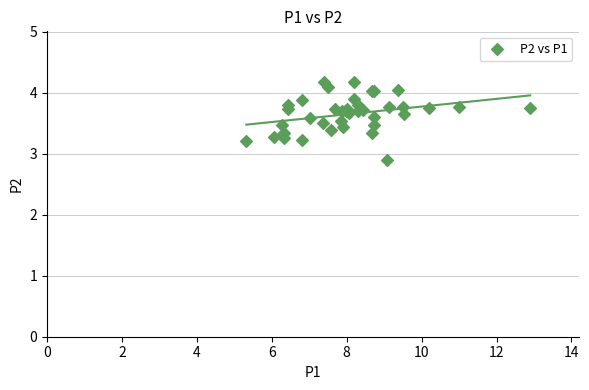

What Y value in the scatter plot is closest to 3?

2.9